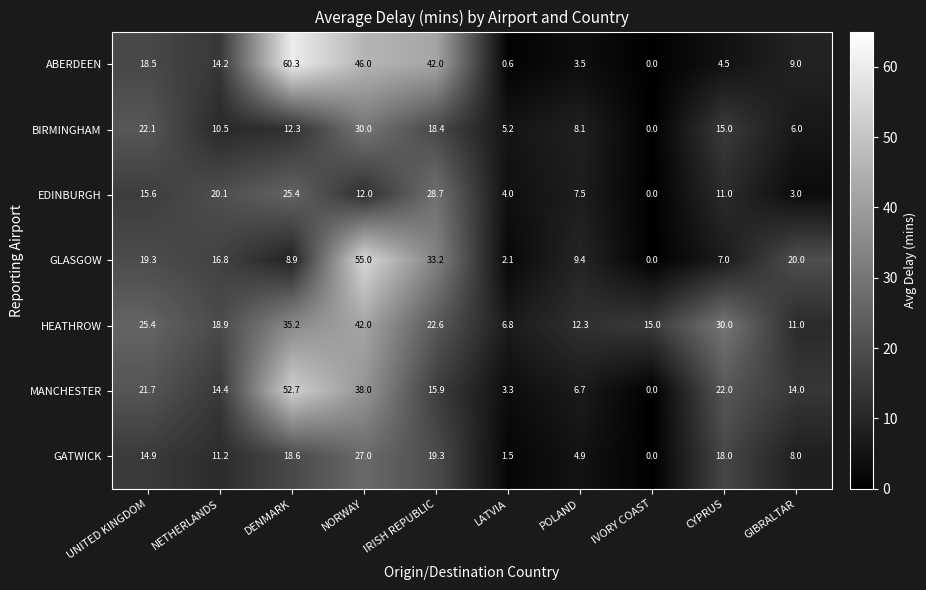

Which series changed the most between LATVIA and CYPRUS?

HEATHROW